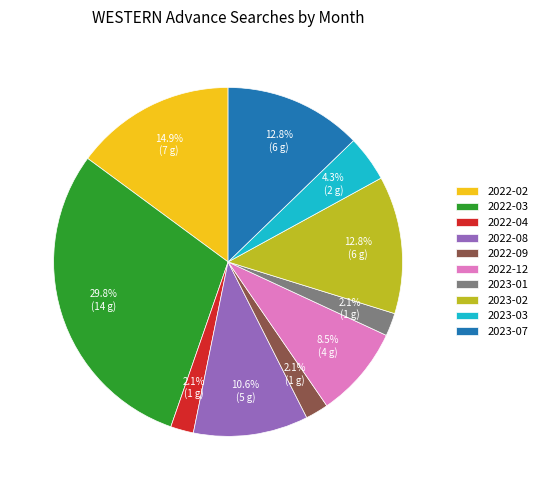

How many segments does this pie chart have?

10